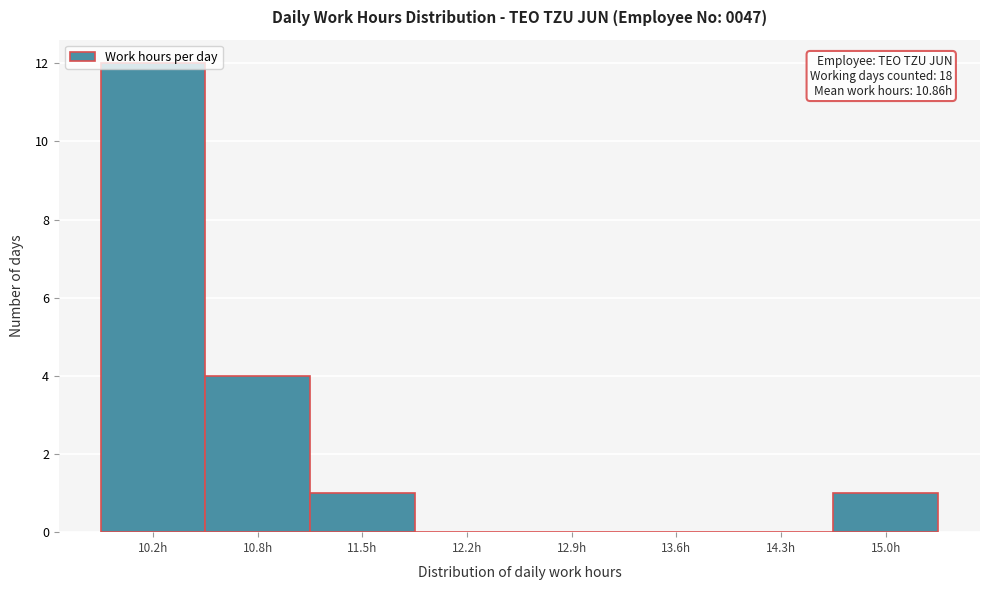

True or false: the data shows 6 at 10.8h.

False